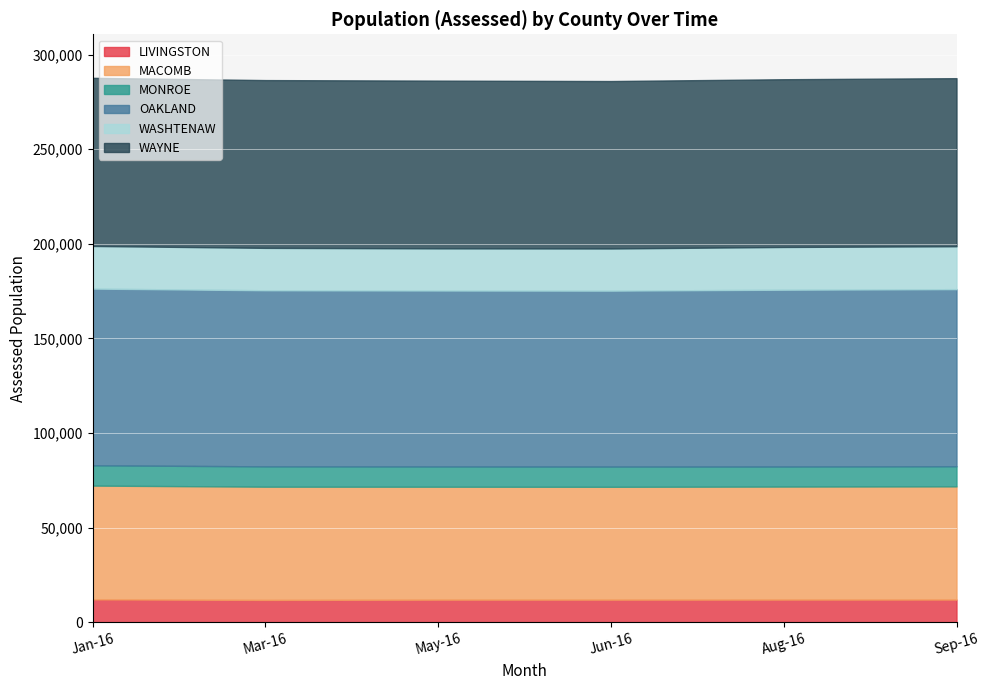

The MACOMB series shows 24965 at Aug-16. True or false?

False